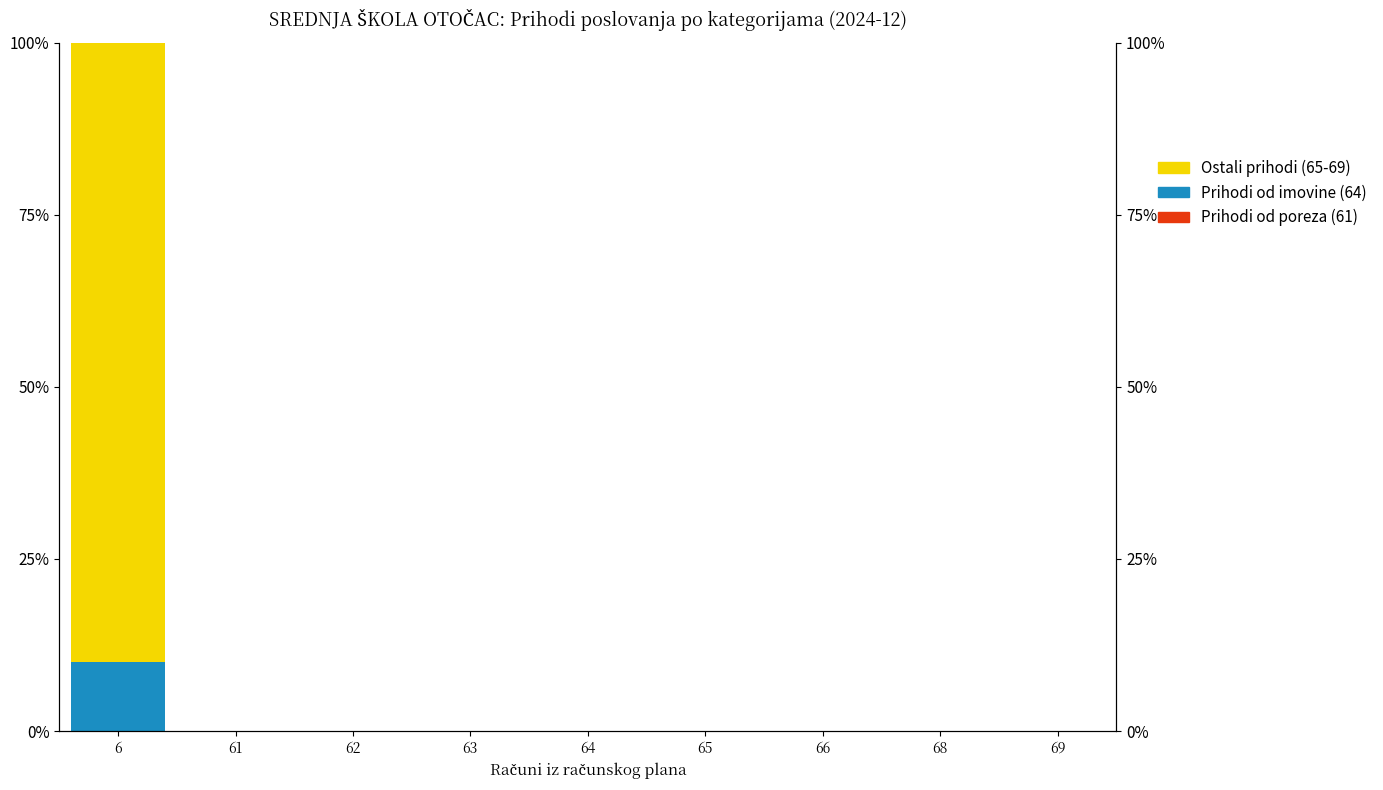

Which series changed the most between 64 and 69?

Prihodi od poreza (61)